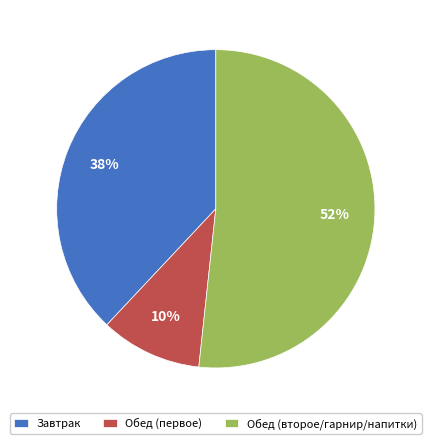

Rank the categories by value from lowest to highest.

Обед (первое), Завтрак, Обед (второе/гарнир/напитки)